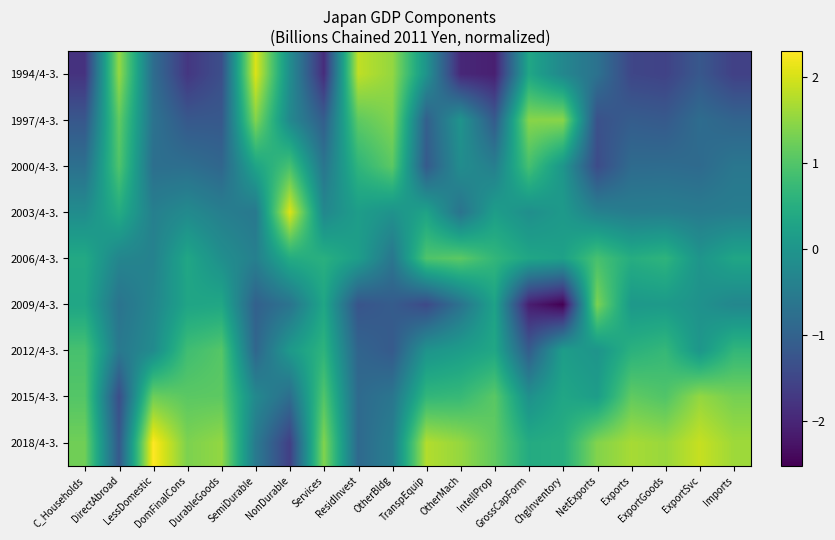

Which series has the widest spread of values?

1994/4-3.